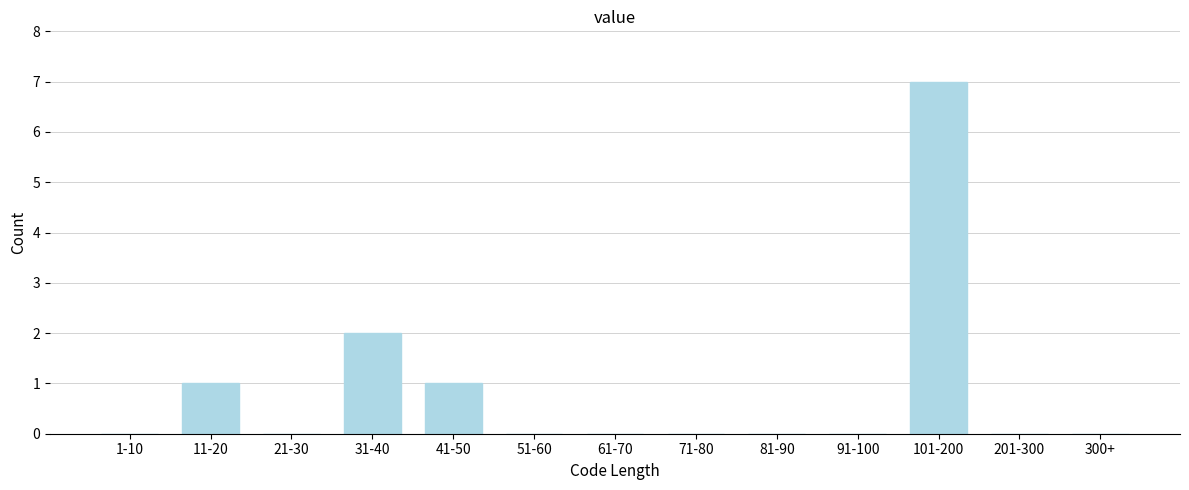

Reading left to right, list all the values displayed in this chart.

1-10=0	11-20=1	21-30=0	31-40=2	41-50=1	51-60=0	61-70=0	71-80=0	81-90=0	91-100=0	101-200=7	201-300=0	300+=0